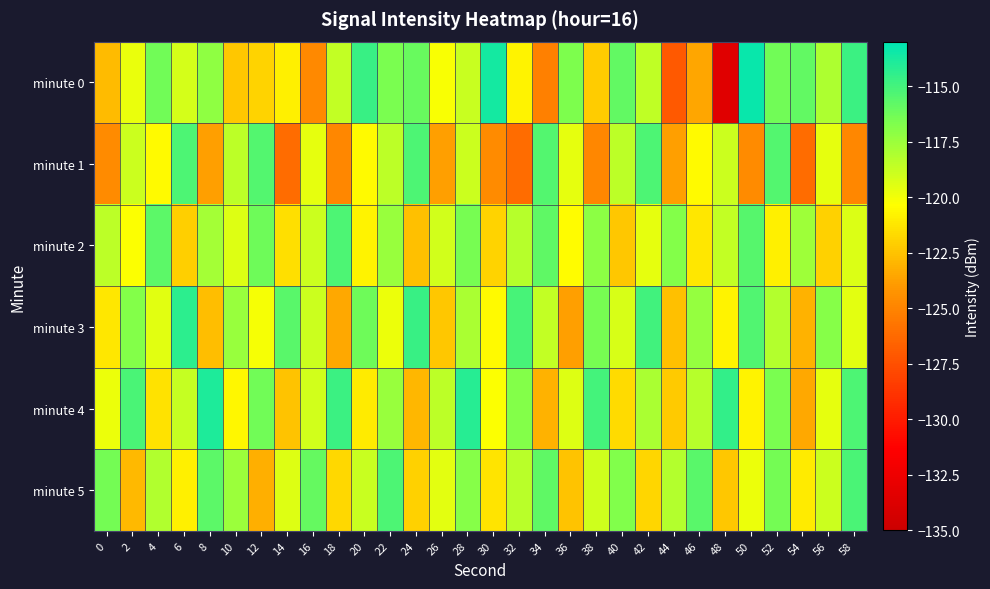

What is the difference between the highest and lowest values at 2?

7.6